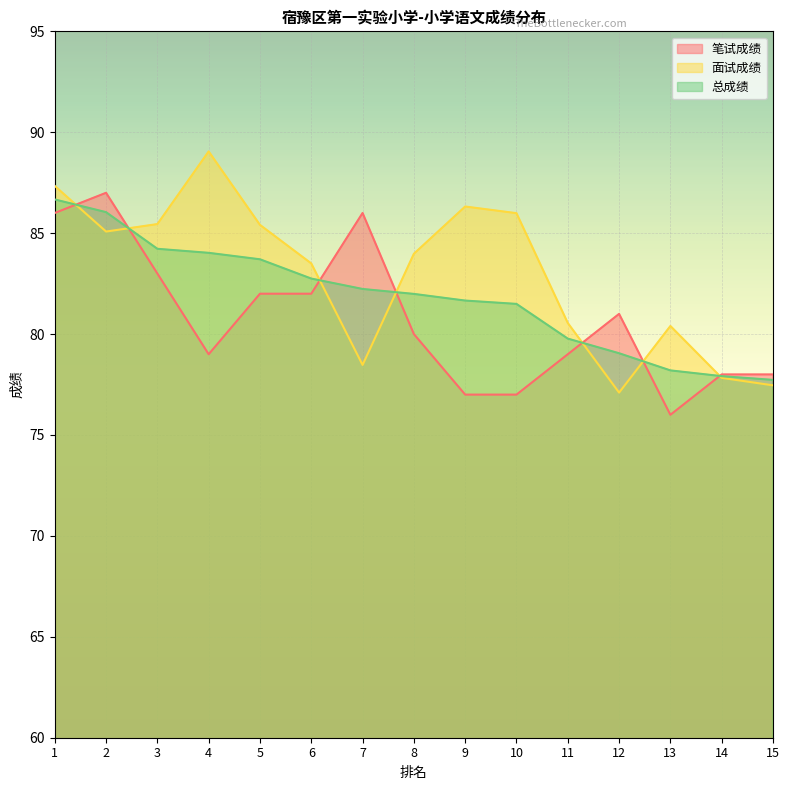

Where is the first local maximum for 笔试成绩?

2